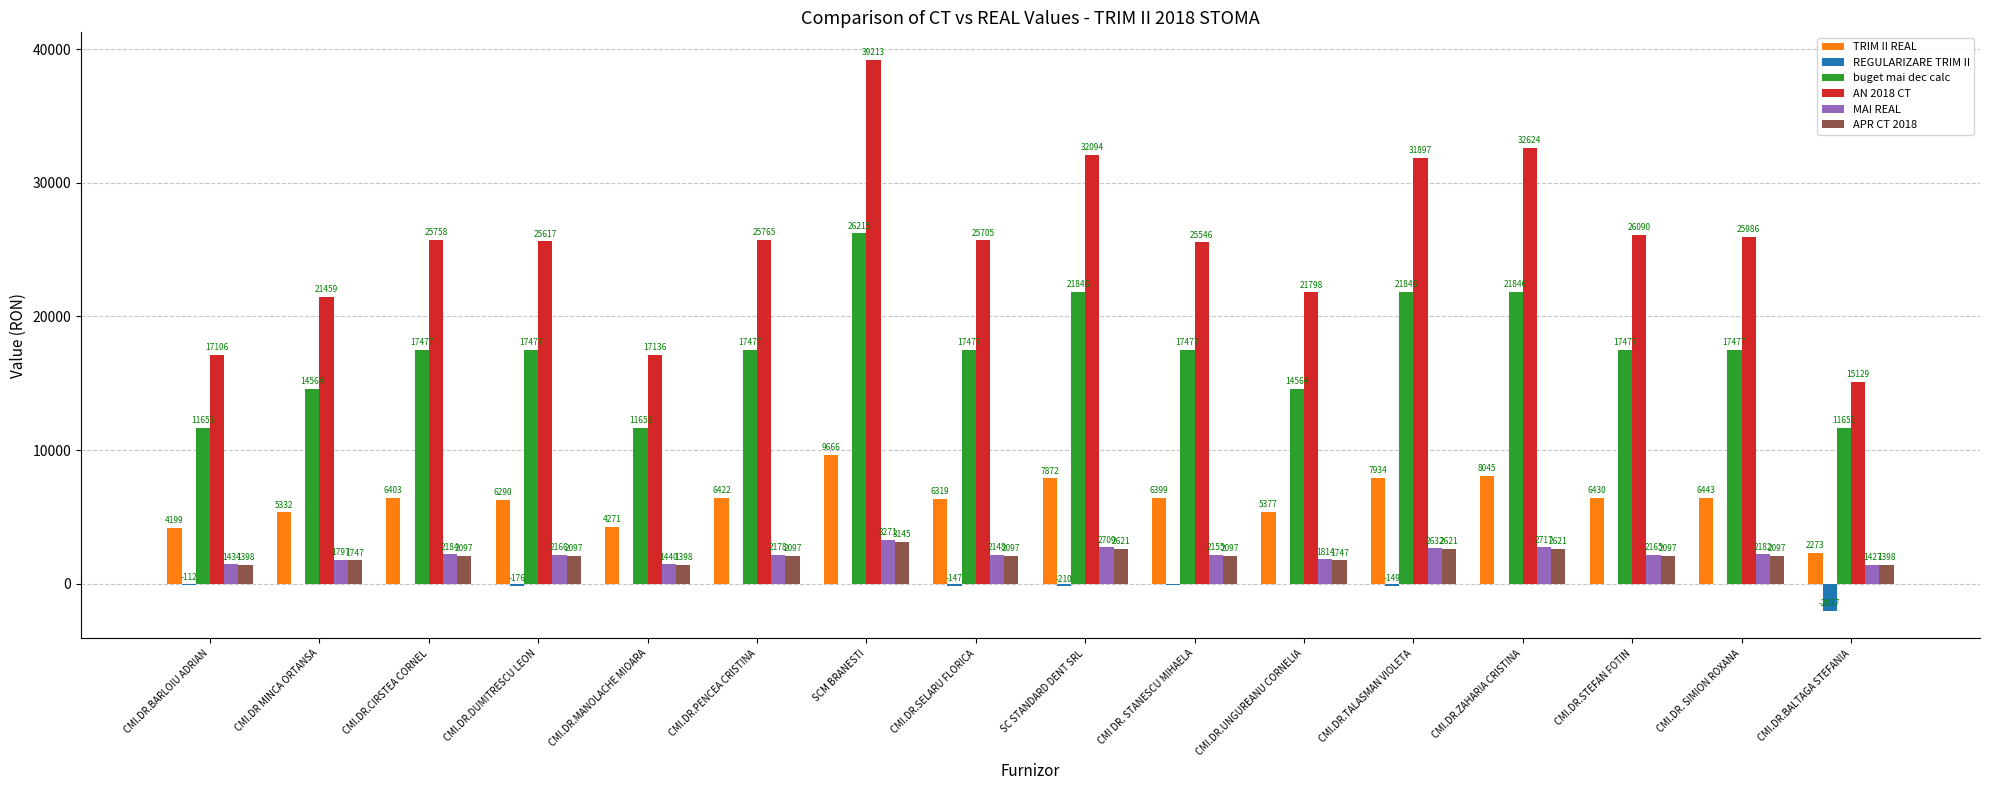

Is the value of REGULARIZARE TRIM II at CMI.DR.CIRSTEA CORNEL greater than the value of buget mai dec calc at SCM BRANESTI?

No